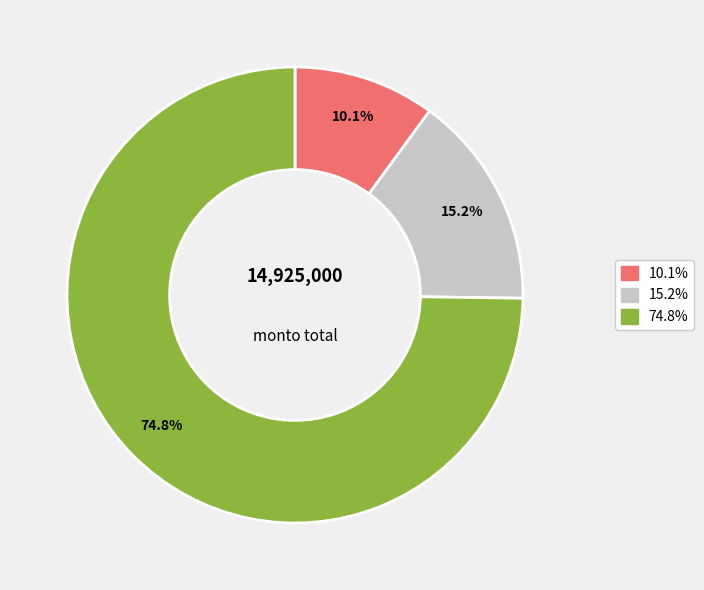

Is there any slice that represents more than half of the pie?

Yes